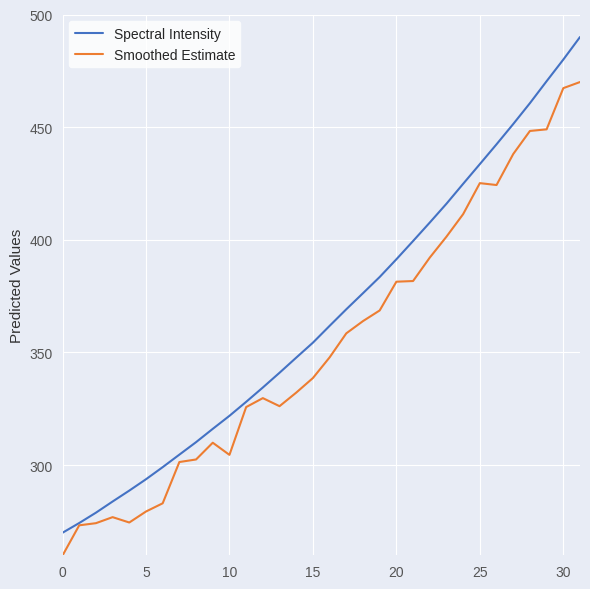

What is the difference between the maximum and second lowest values in the Smoothed Estimate series?

196.7